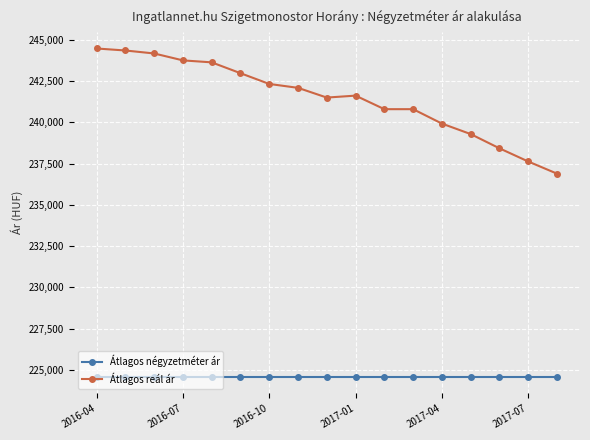

What is the value of the Átlagos reál ár point at the 7th from the left?

242319